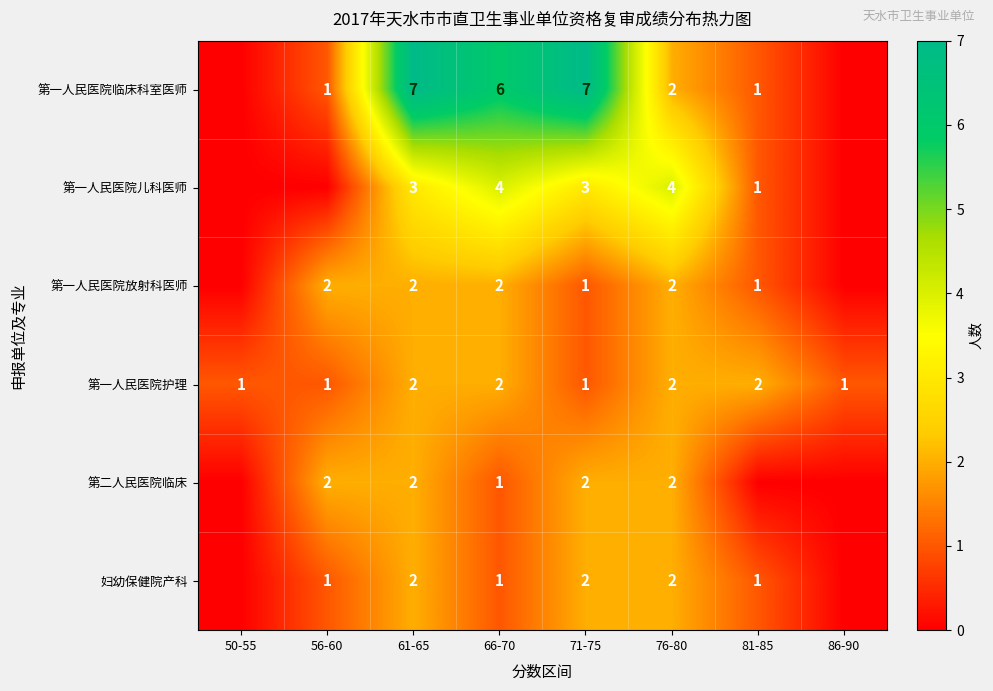

How many categories are shown in the chart?

8